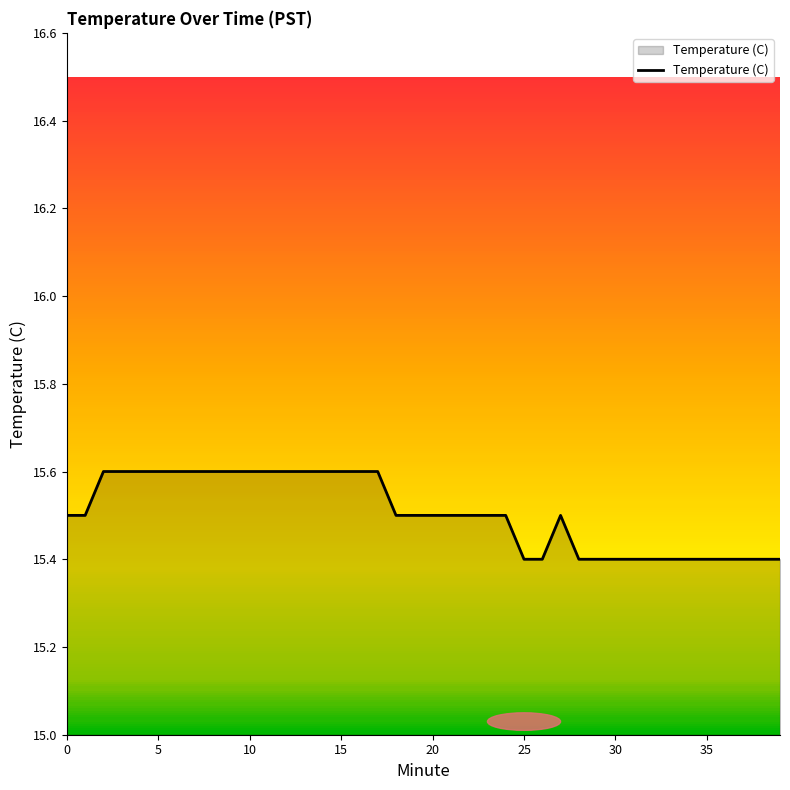

Count the values in the range 15 to 16.

40